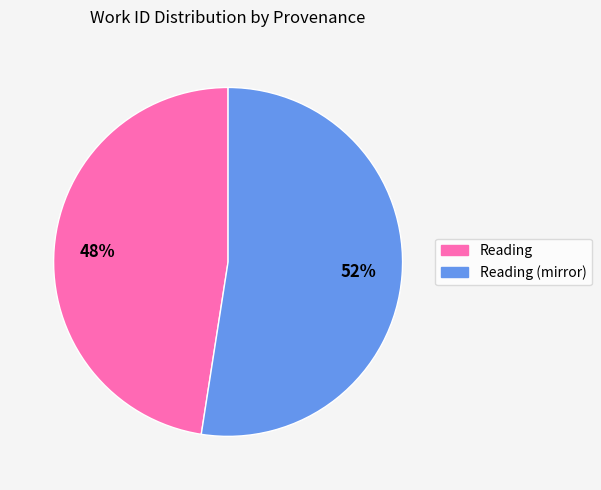

Does any single category account for the majority?

Yes